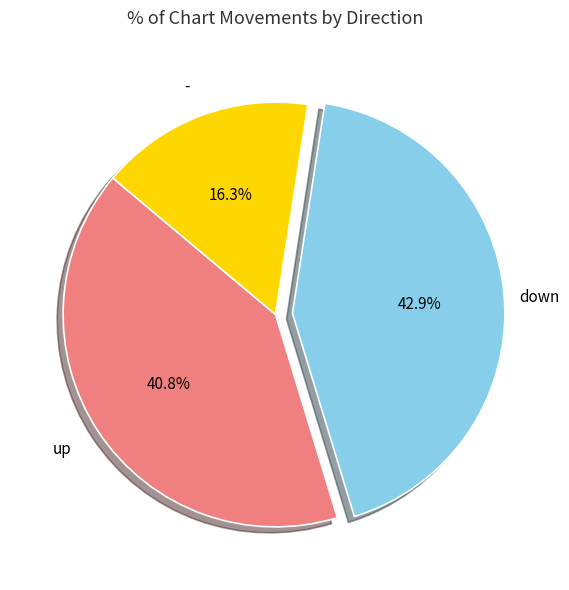

Count the number of slices in the pie.

3